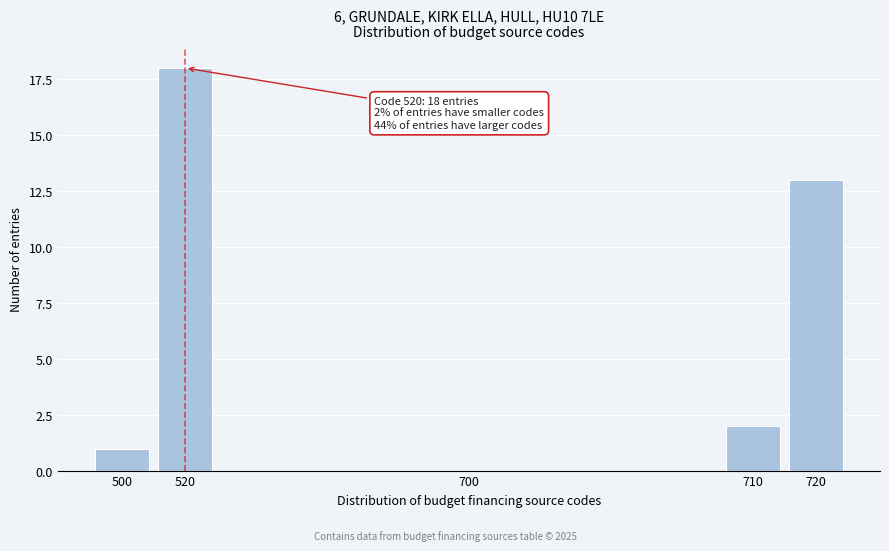

Reading left to right, list all the values displayed in this chart.

500=1	520=18	700=0	710=2	720=13